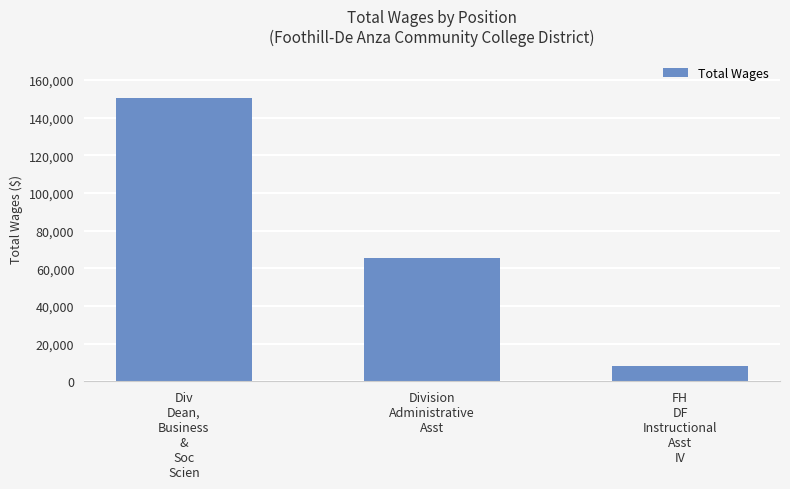

How many data points are less than 65693?

1